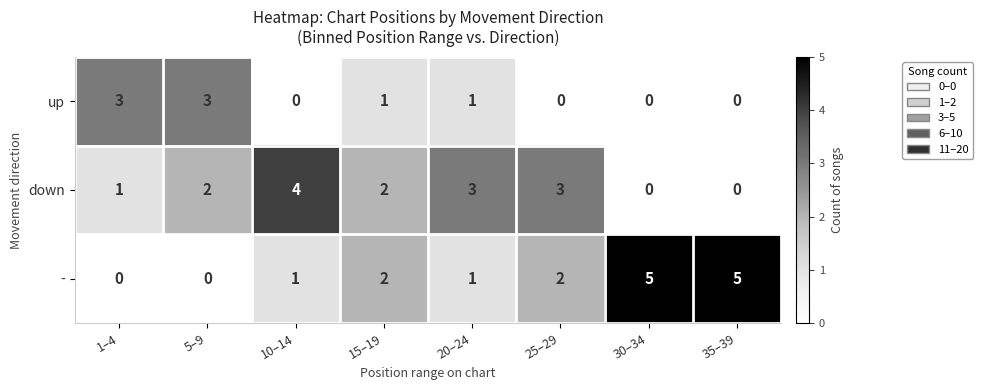

What is the spread (max minus min) of values at 35–39?

5